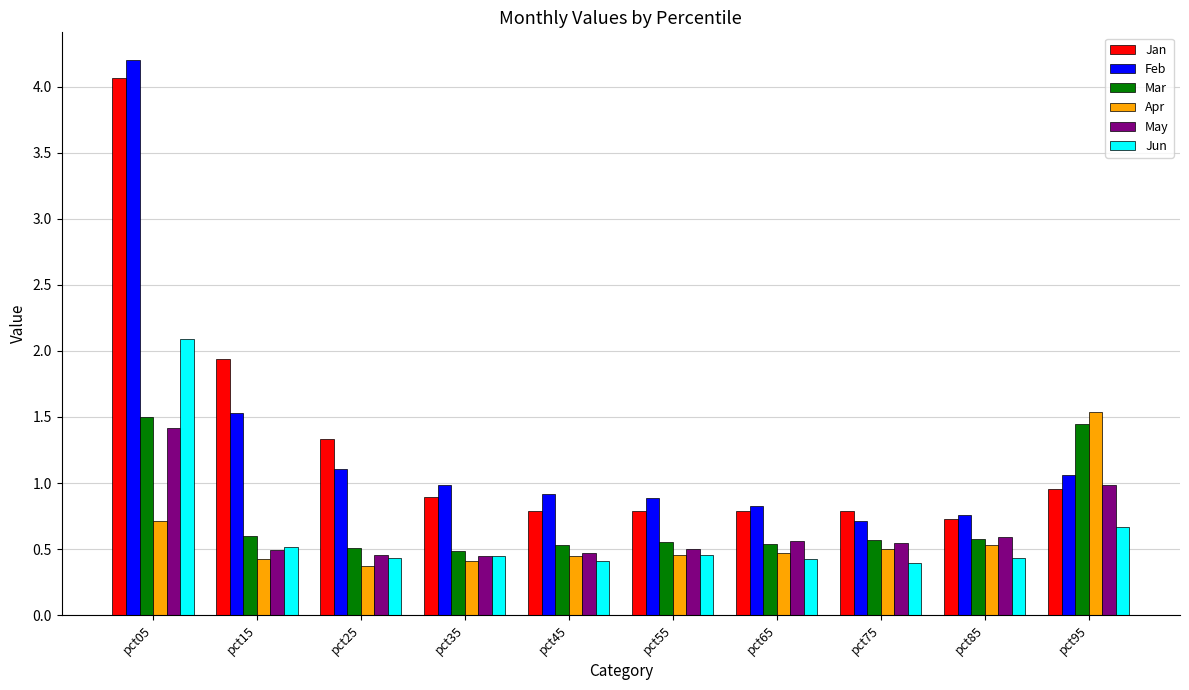

Is the value of Mar at pct65 greater than the value of Apr at pct65?

Yes